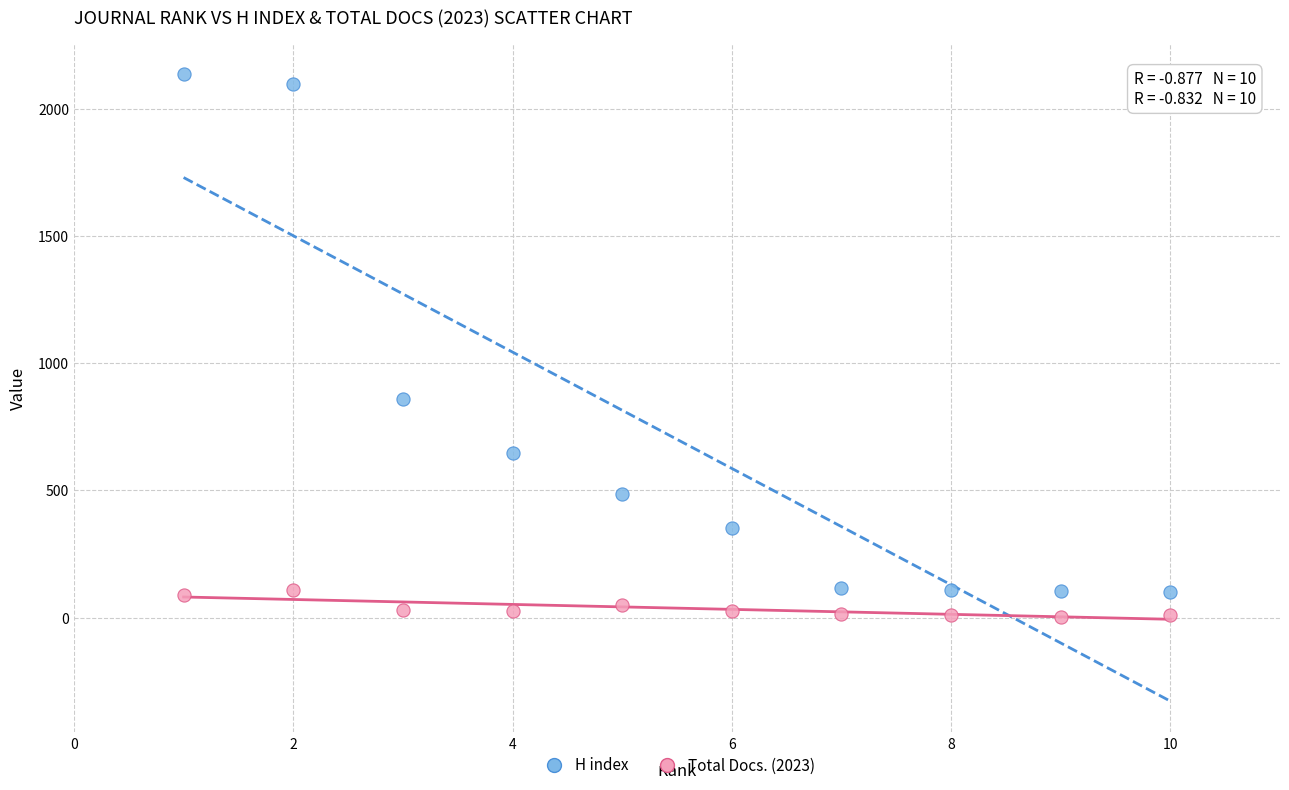

Across all data points, what is the range of X values (max minus min)?

9